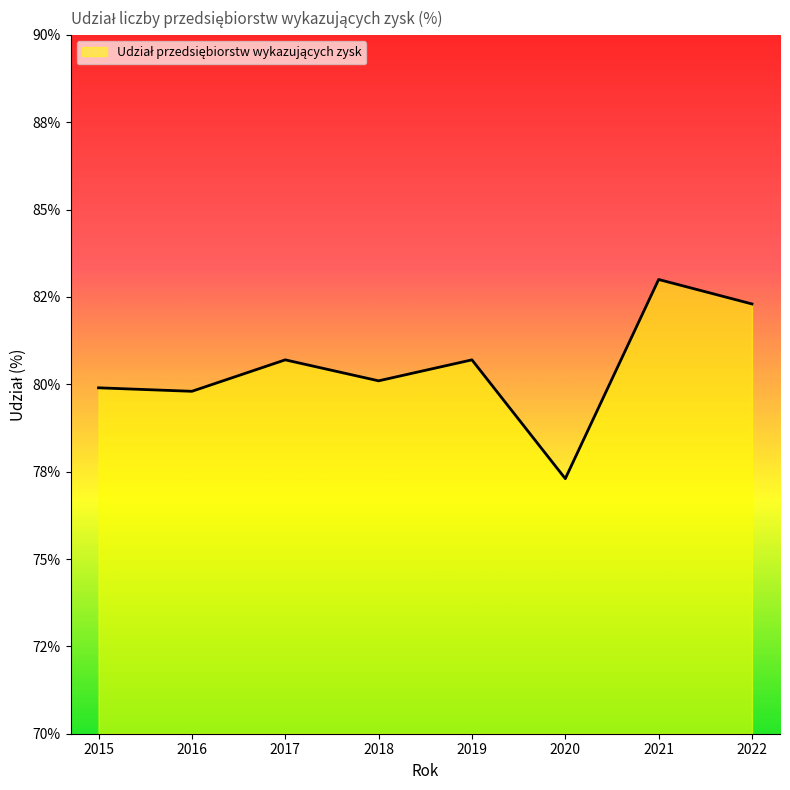

What is the difference between the maximum and minimum values?

5.7